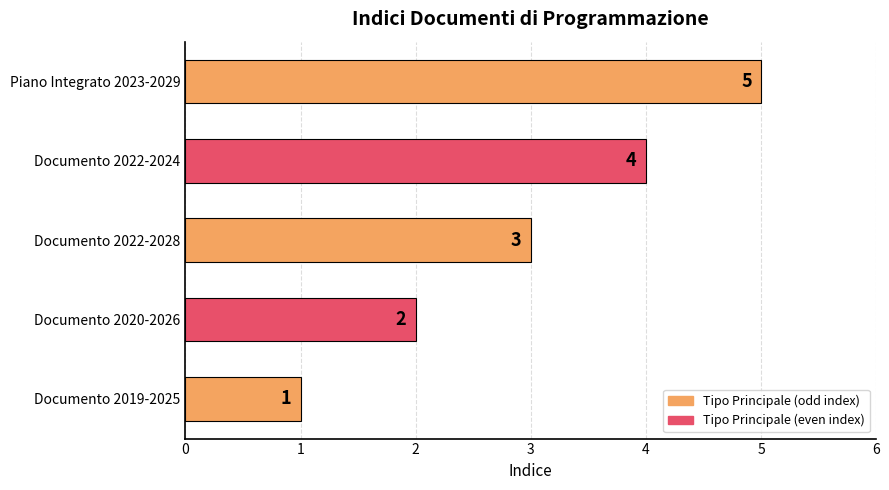

How many bars are there in total?

5